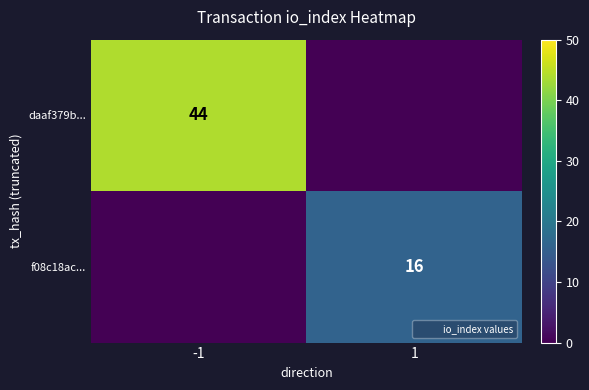

The daaf379b... series shows 71 at -1. True or false?

False